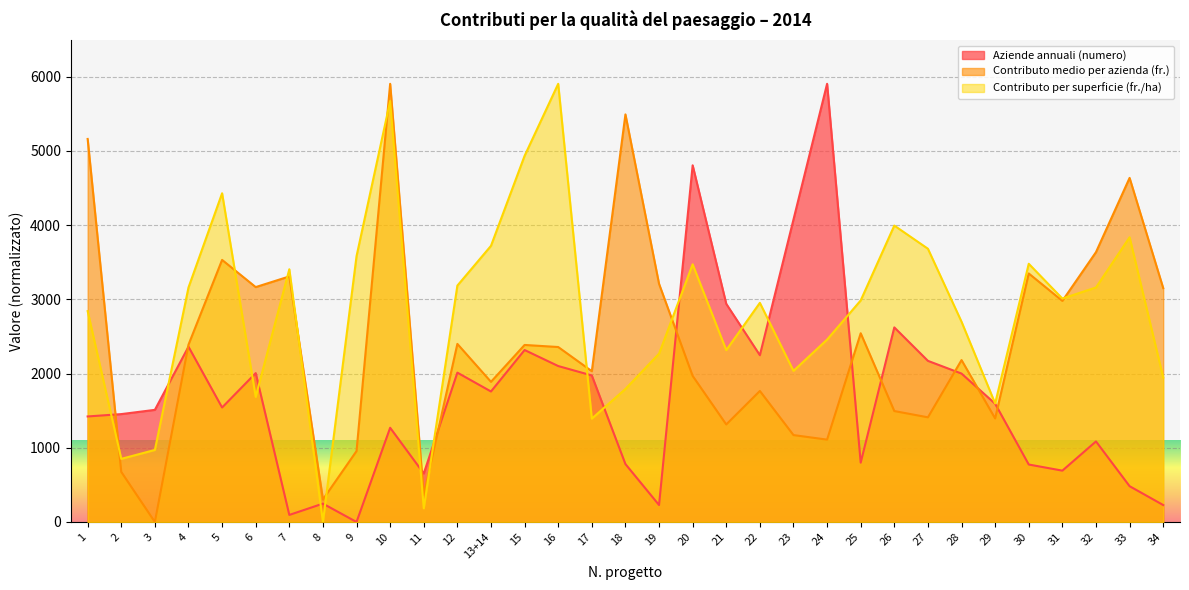

True or false: Aziende annuali (numero) has a value of 867.9 at 33.

False